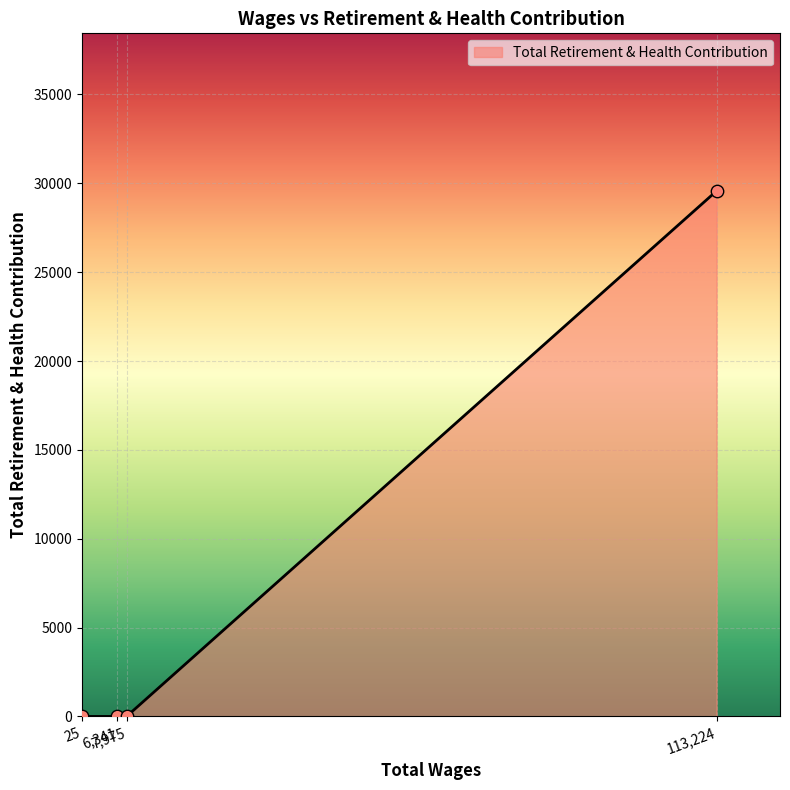

What is the maximum value shown in the chart?

29568